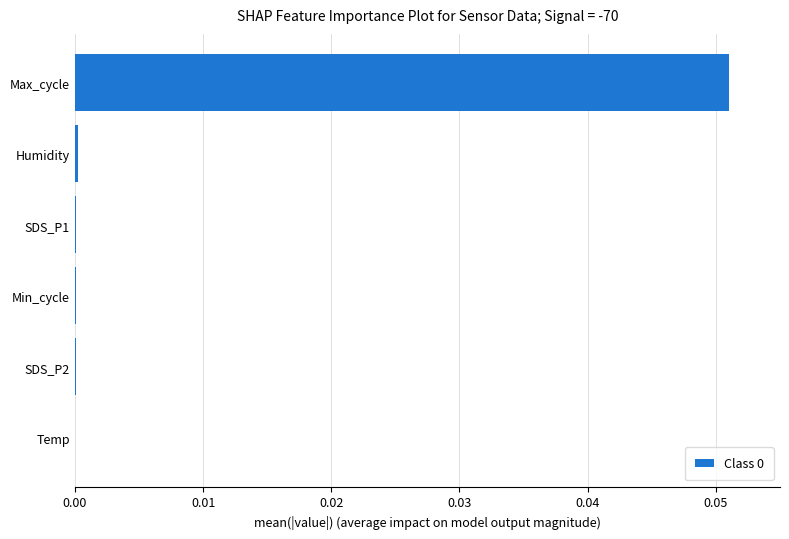

Which category has the highest value across all series?

Max_cycle